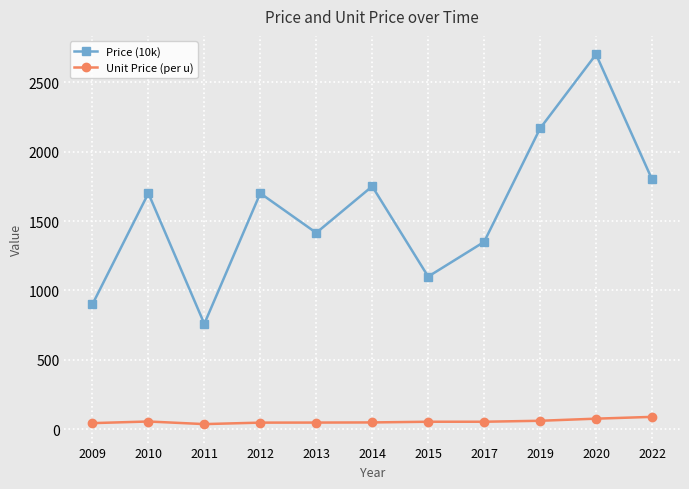

What is the spread (max minus min) of values at 2015?

1045.0